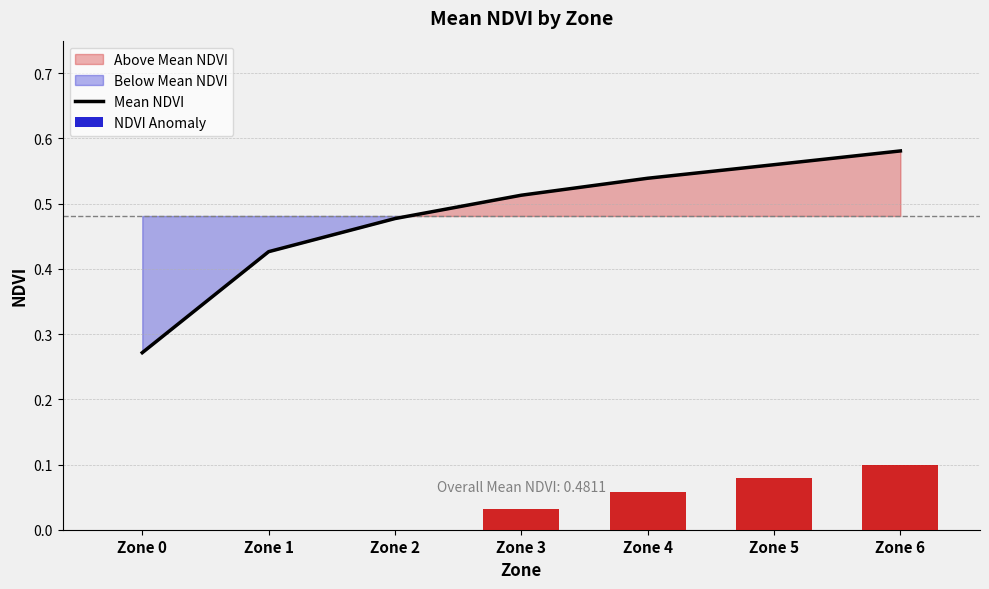

At which label does NDVI Anomaly first exceed 0?

Zone 3